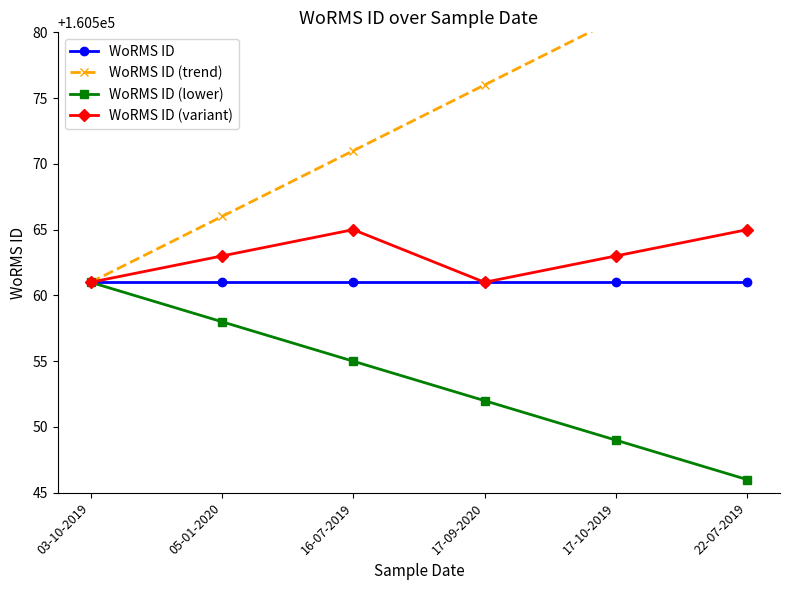

What is the spread (max minus min) of values at 16-07-2019?

16